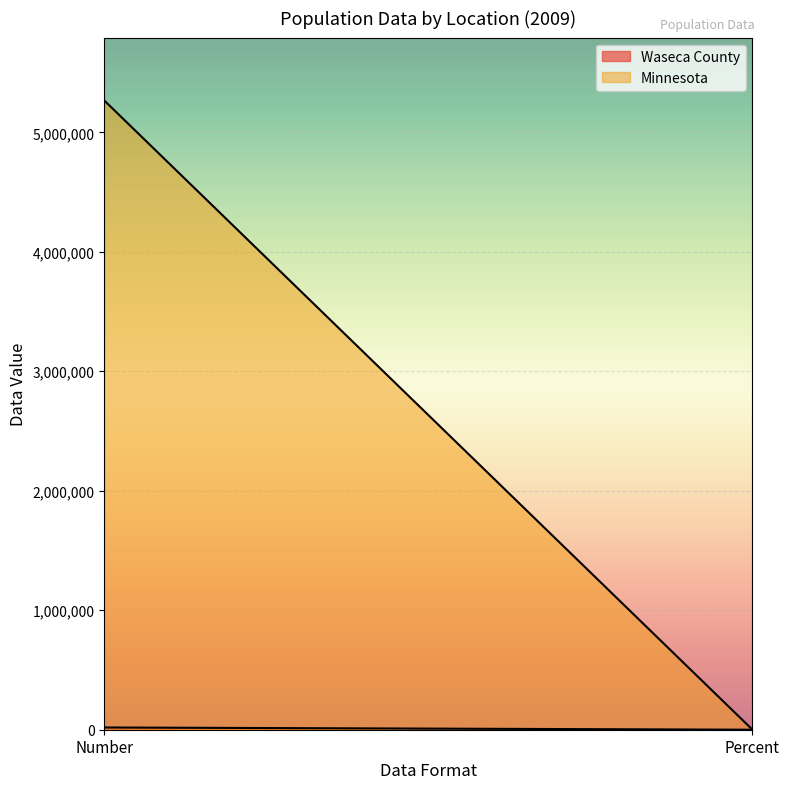

What value does the Waseca County series have at Number, to the nearest 50?

18750